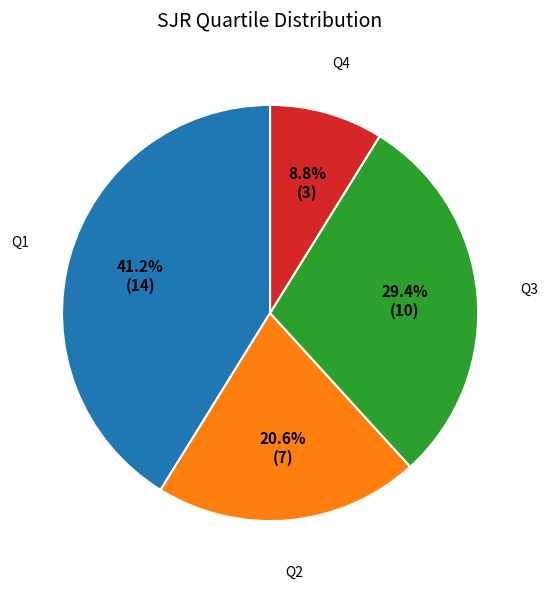

Is there a majority slice in this chart?

No